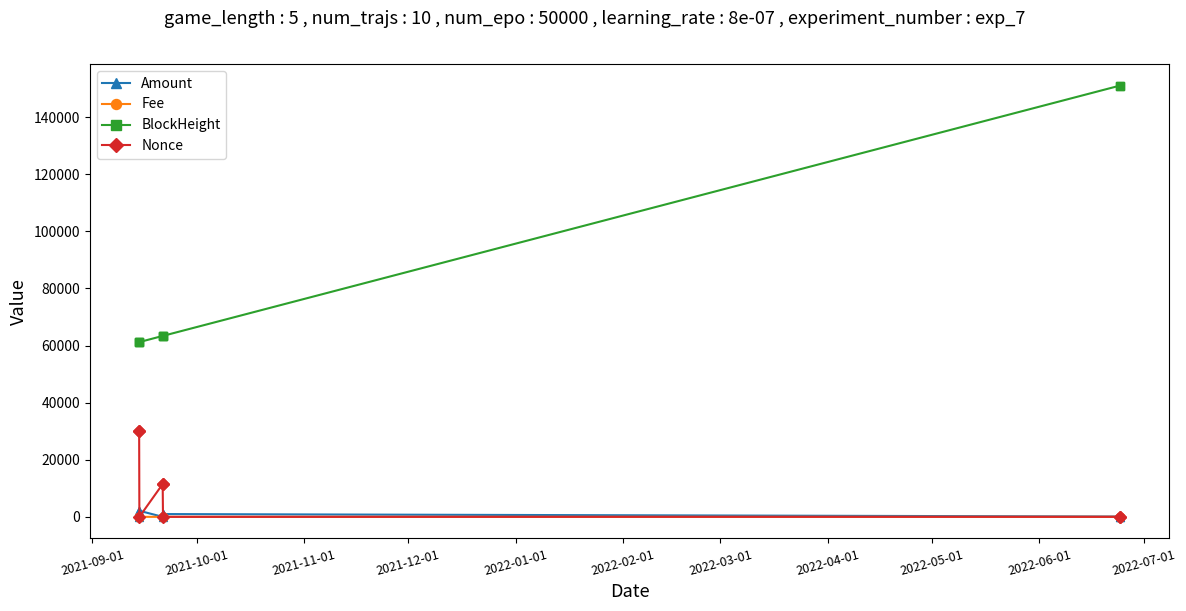

What is the highest value of the Nonce series?

30059.0